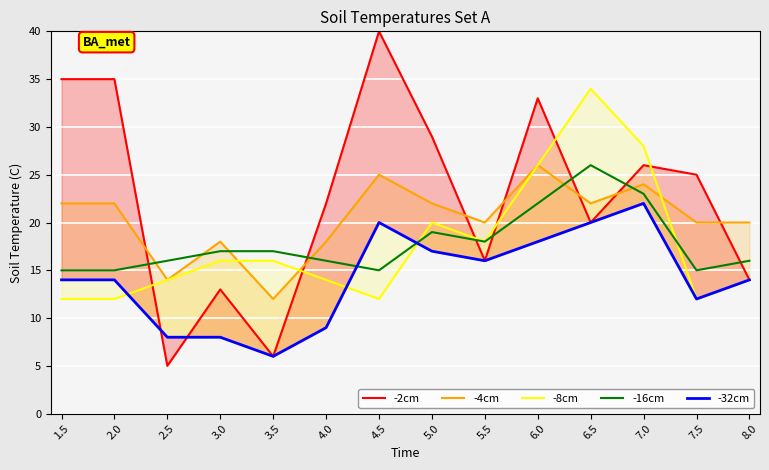

Which series has the widest spread of values?

-2cm